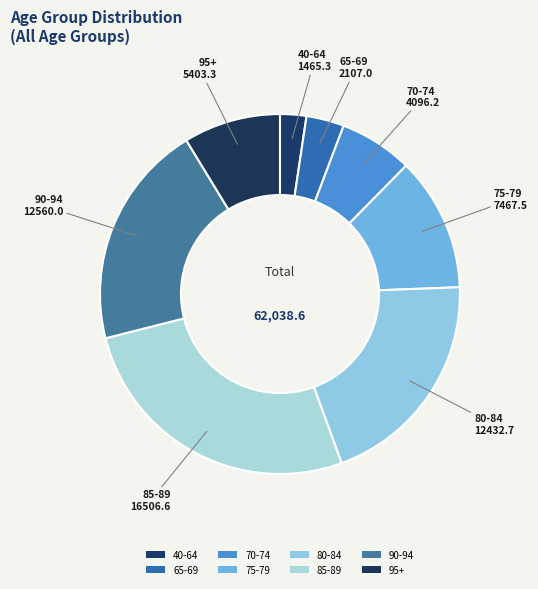

How many segments does this pie chart have?

8